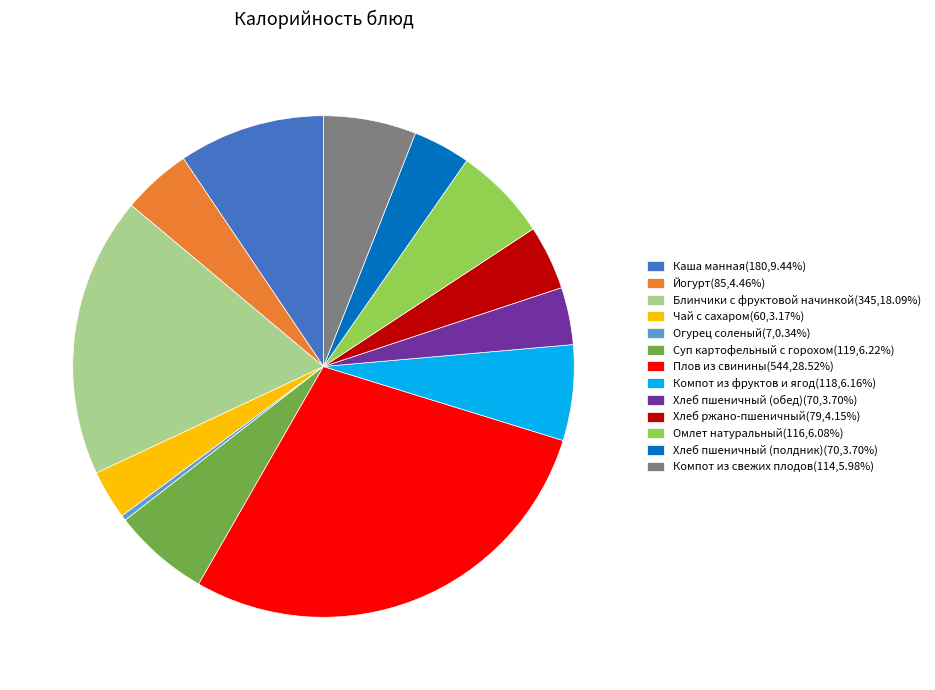

Approximately how many times larger is the value at Суп картофельный с горохом(119,6.22%) compared to Чай с сахаром(60,3.17%)?

2.0